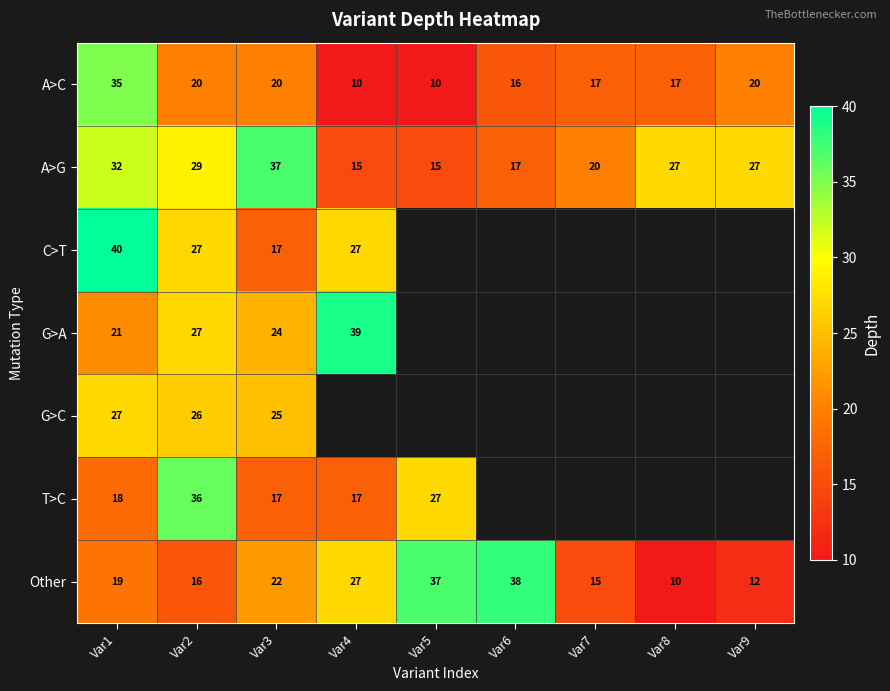

Is it true that G>A equals 6 at Var2?

False